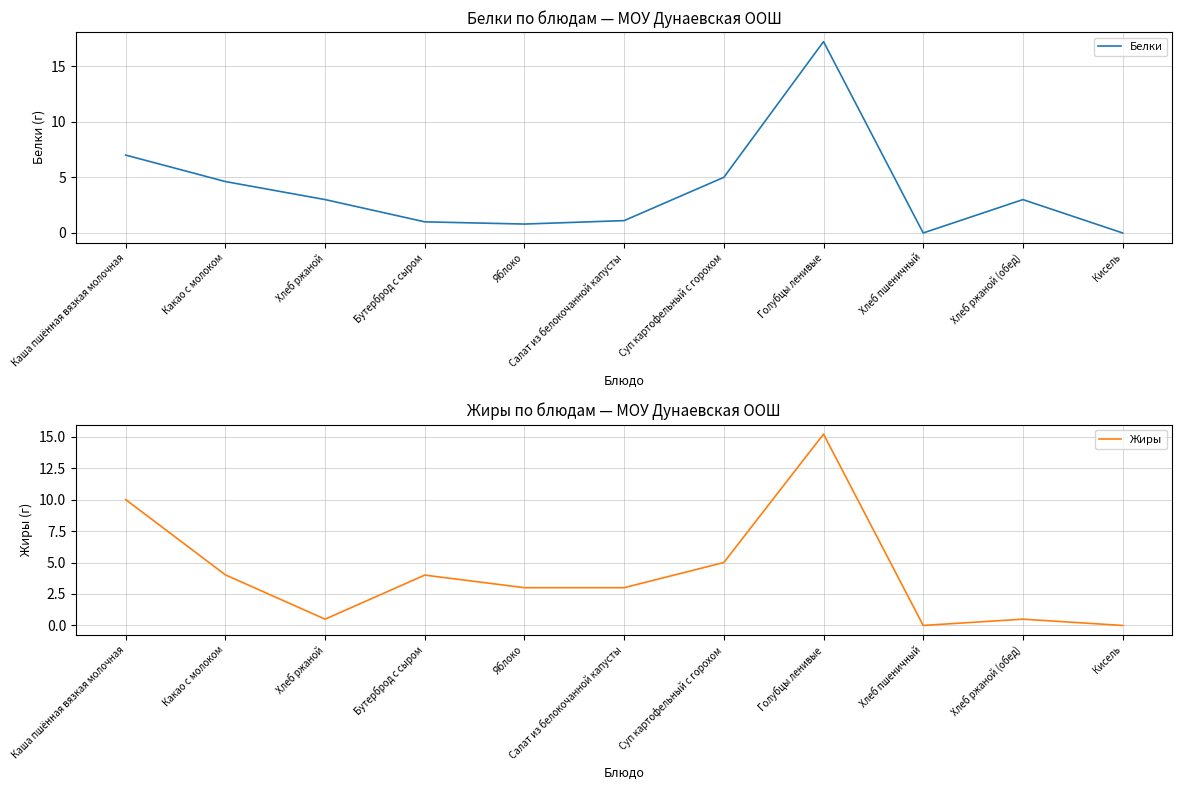

Rank the categories by Жиры value from highest to lowest.

Голубцы ленивые, Каша пшённая вязкая молочная, Суп картофельный с горохом, Какао с молоком, Бутерброд с сыром, Яблоко, Салат из белокочанной капусты, Хлеб ржаной, Хлеб ржаной (обед), Хлеб пшеничный, Кисель